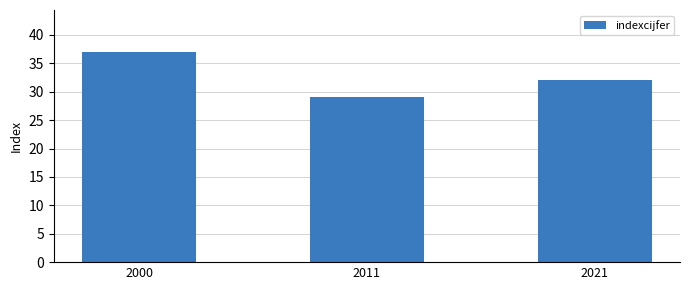

Reading left to right, extract all data points from this chart.

2000=37	2011=29	2021=32